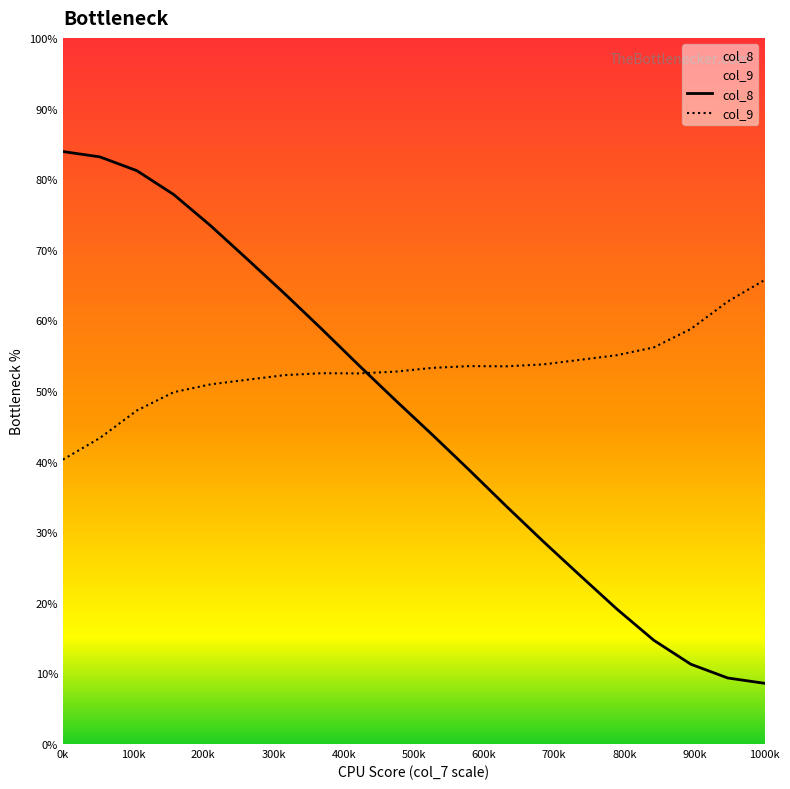

What is the highest value of the col_8 series?

83.9